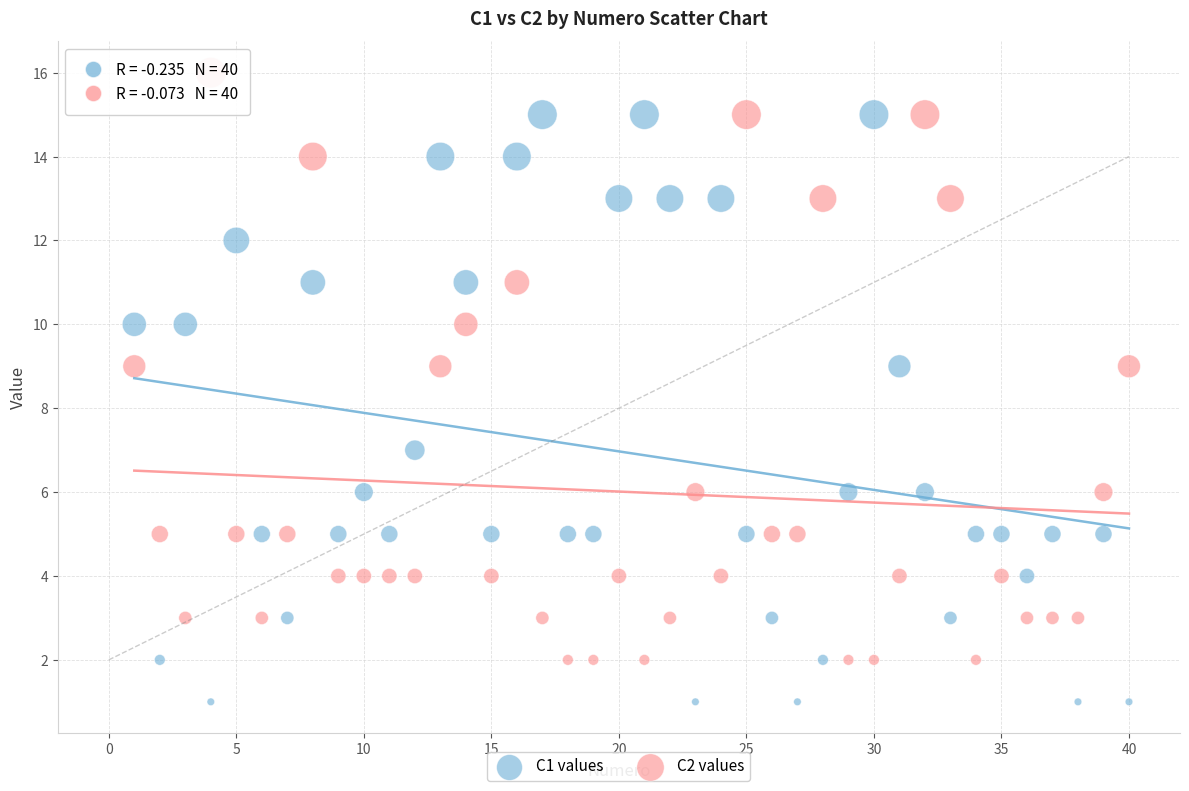

Across all data points, what is the range of X values (max minus min)?

39